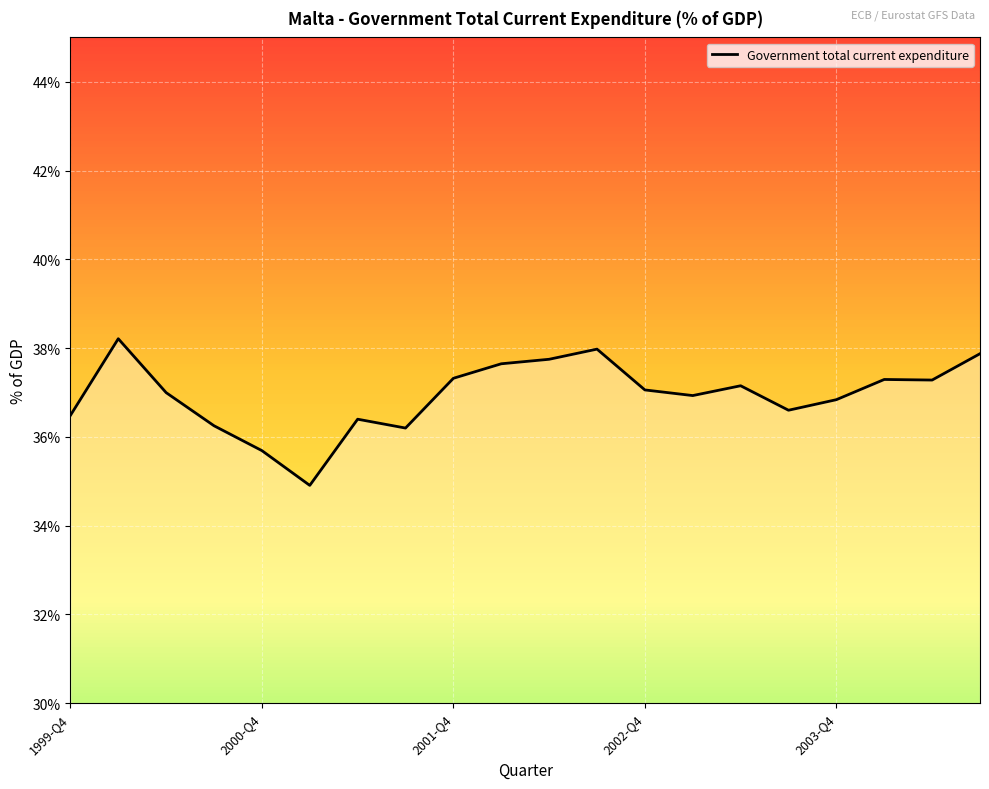

What is the sum of all values?

738.8